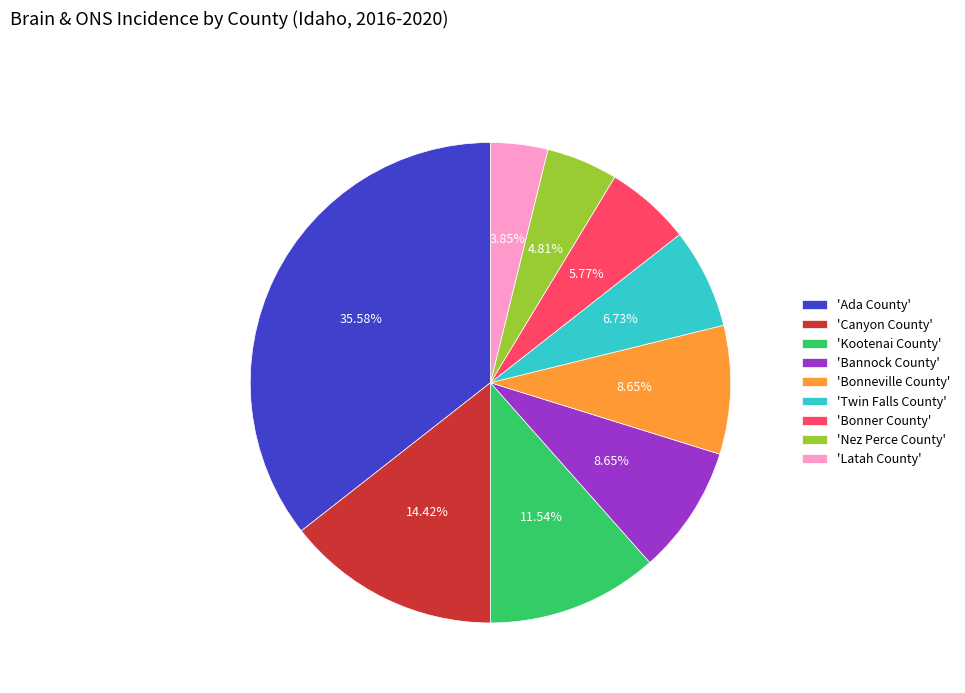

Combined, do 'Ada County' and 'Kootenai County' account for over 50%?

No